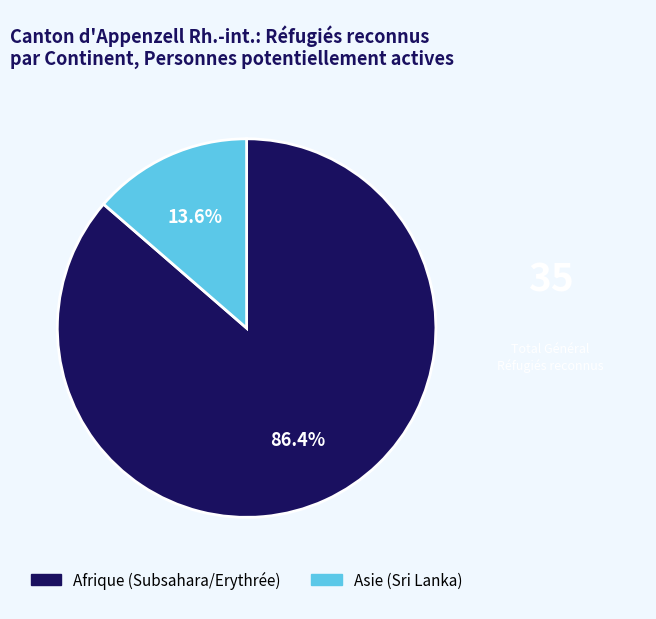

To the nearest percent, what is the difference between the Asie (Sri Lanka) and Afrique (Subsahara/Erythrée) slice percentages?

73%